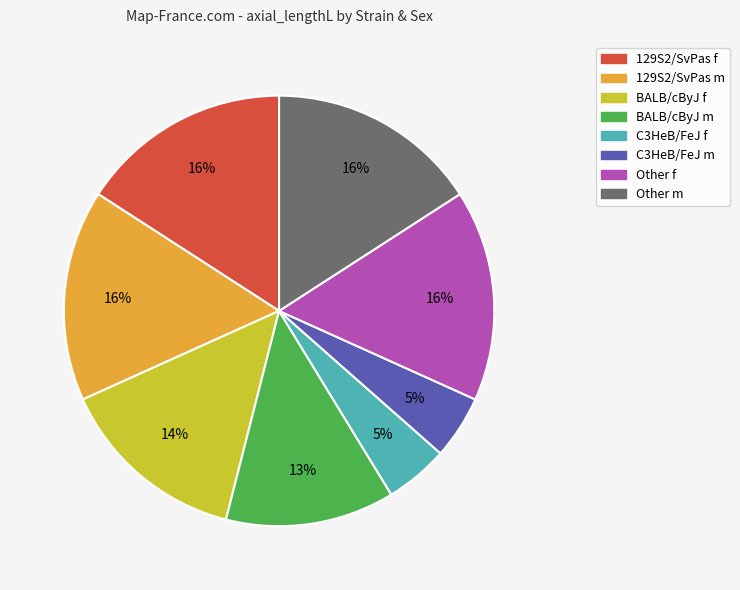

Is the sum of C3HeB/FeJ m and C3HeB/FeJ f greater than half?

No